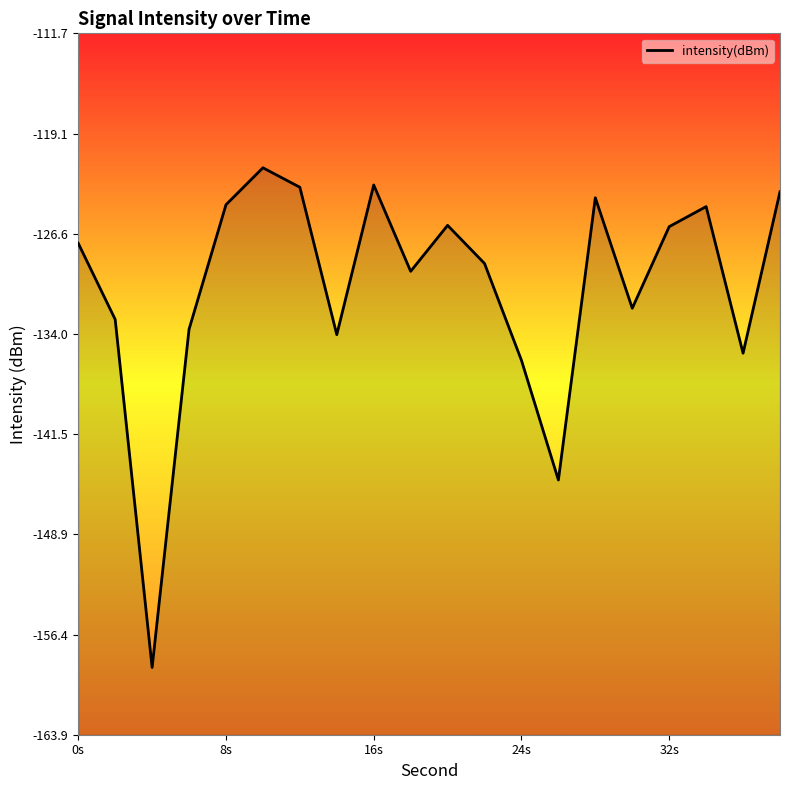

What is the difference between the maximum and minimum values?

37.2